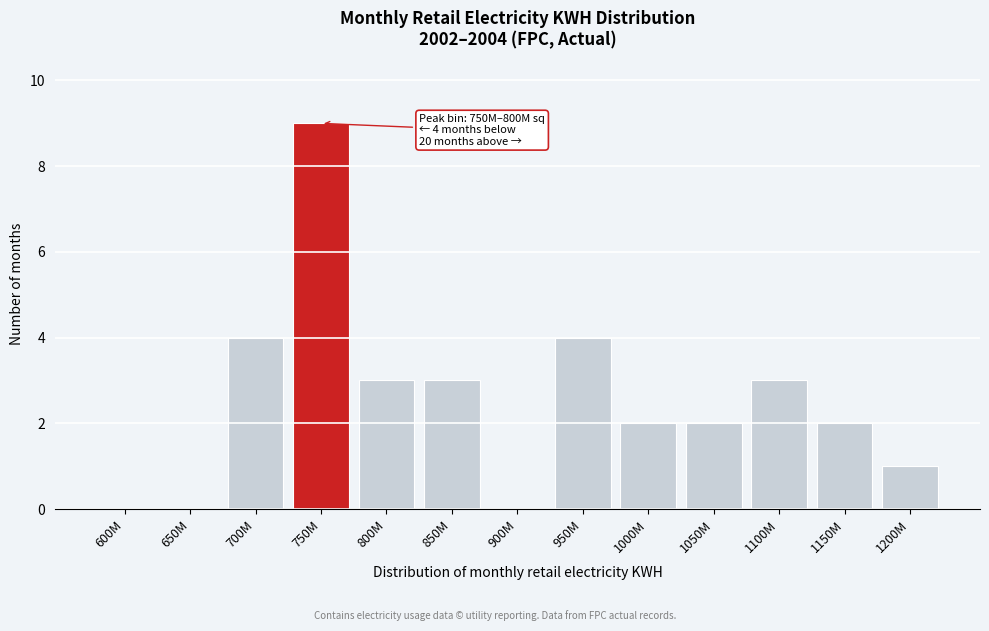

Reading left to right, transcribe all the data shown in this chart.

600M=0	650M=0	700M=4	750M=9	800M=3	850M=3	900M=0	950M=4	1000M=2	1050M=2	1100M=3	1150M=2	1200M=1